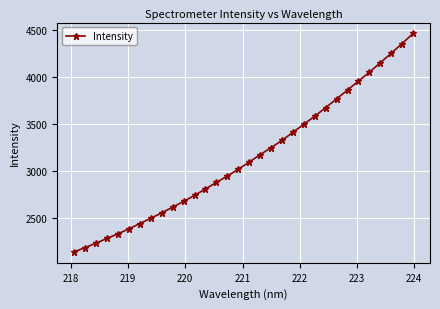

What is the difference between the maximum and minimum values?

2318.8